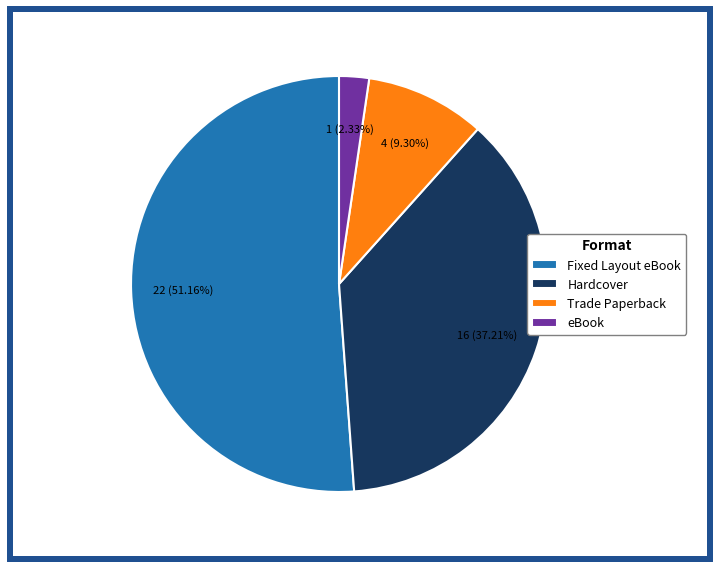

Is there any slice that represents more than half of the pie?

Yes